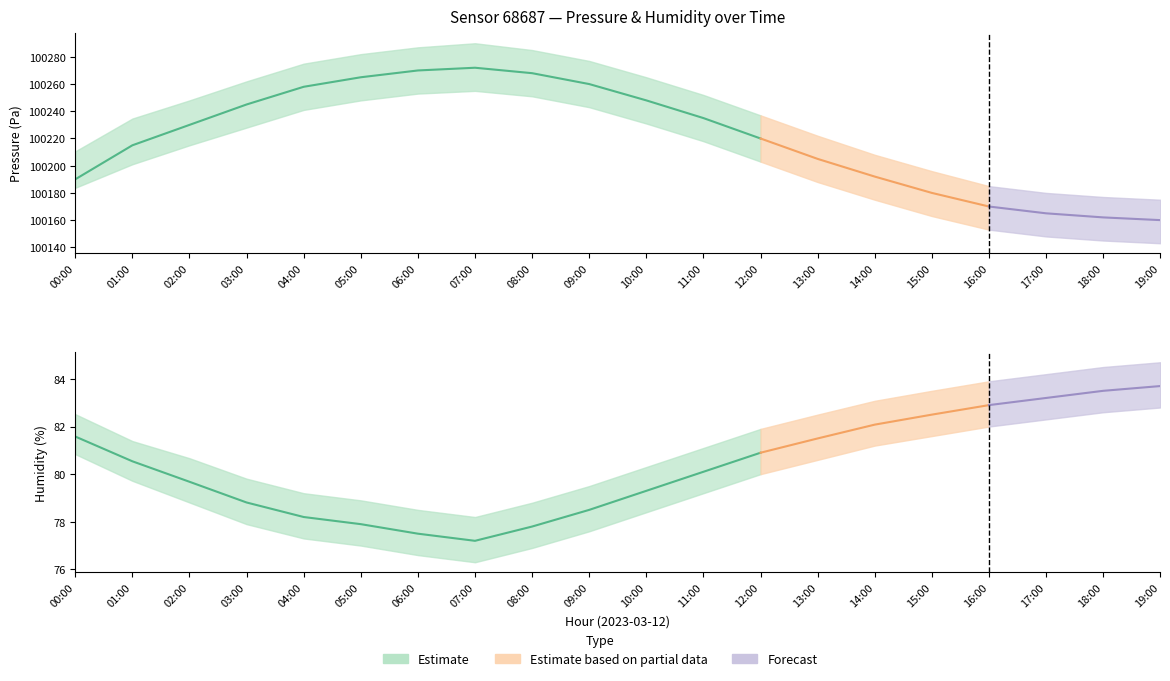

What is the value of the humidity_lower point at the 1st from the left?

80.8